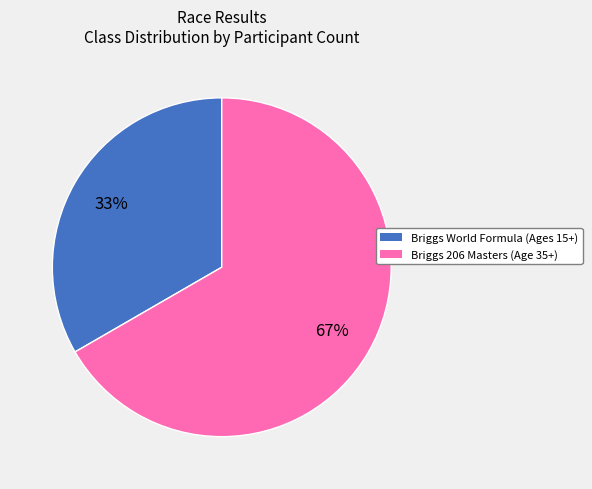

True or false: Briggs World Formula (Ages 15+) accounts for 43% of the total.

False